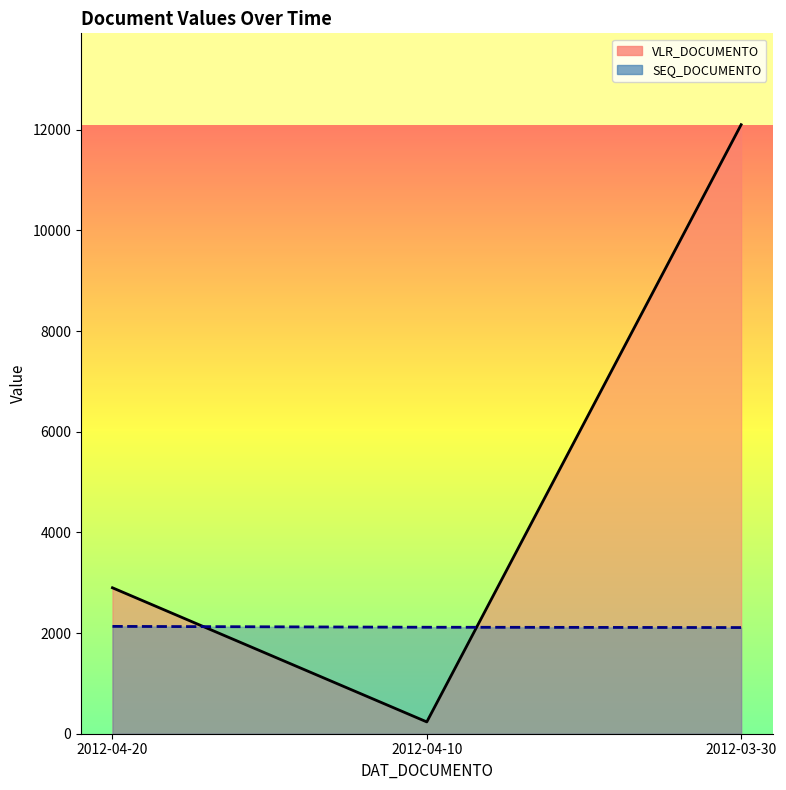

What are all the series names shown in the legend?

VLR_DOCUMENTO, SEQ_DOCUMENTO